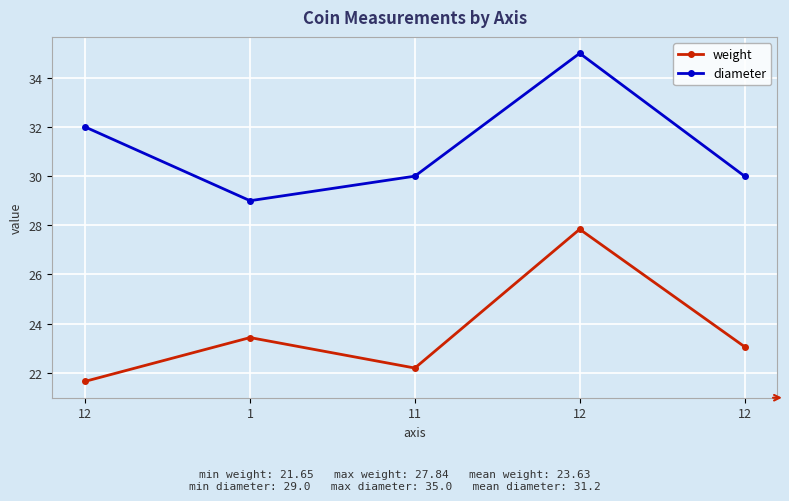

Is this an area chart (filled region under the line)?

No